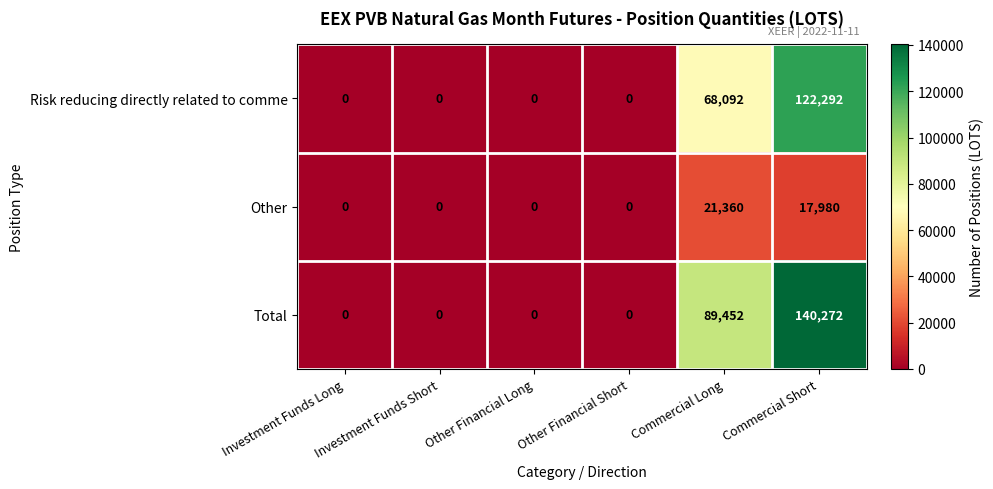

Rank the series by their maximum value, from lowest to highest.

Other, Risk reducing directly related to comme, Total